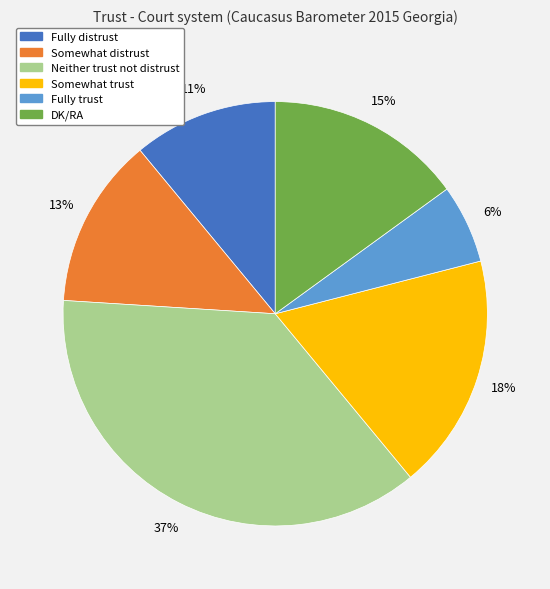

What is the ratio of the value at Fully trust to the value at Somewhat distrust?

0.5